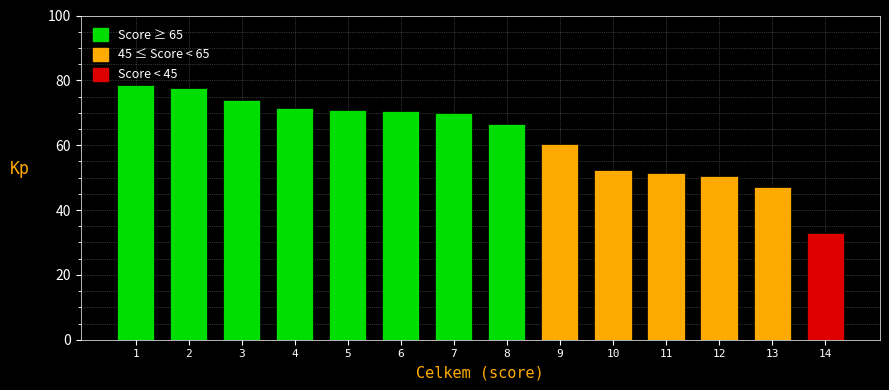

Which has a higher value, 11 or 9?

9